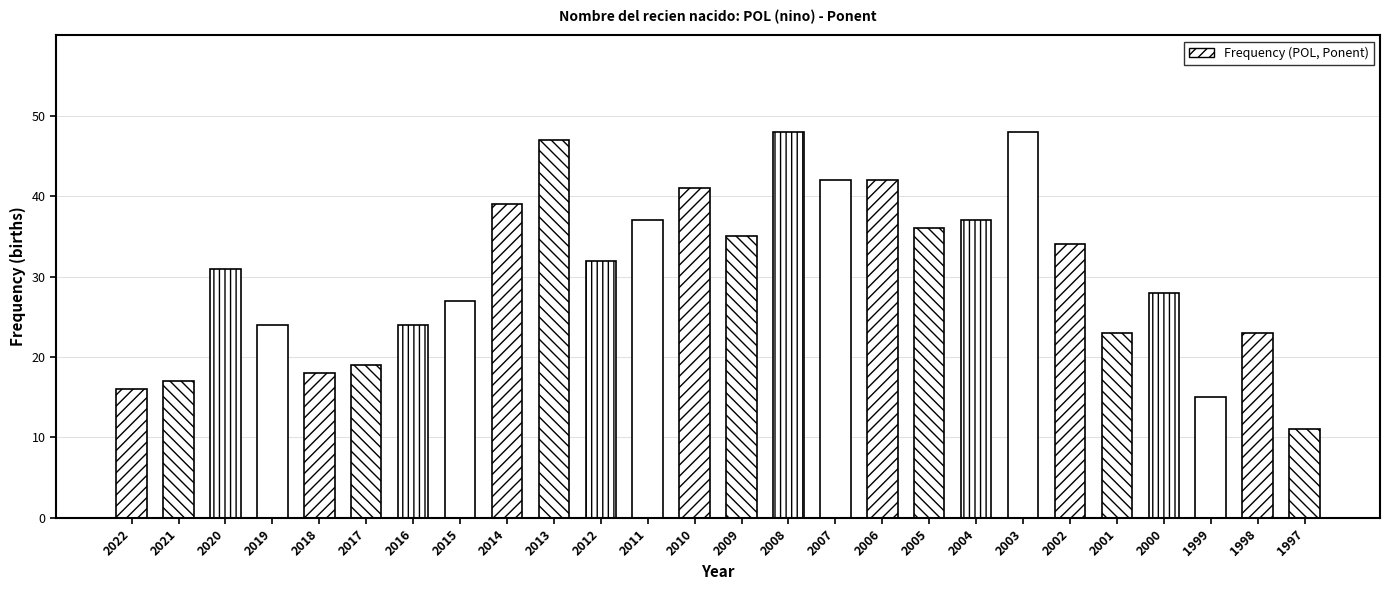

What is the average value?

31